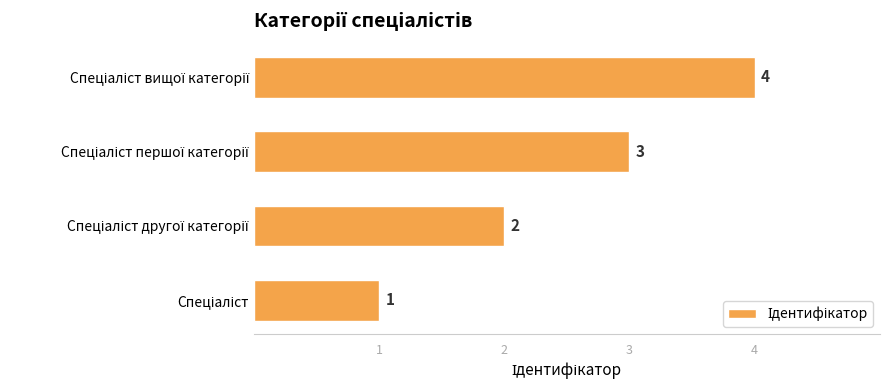

How many data points are less than 3?

2